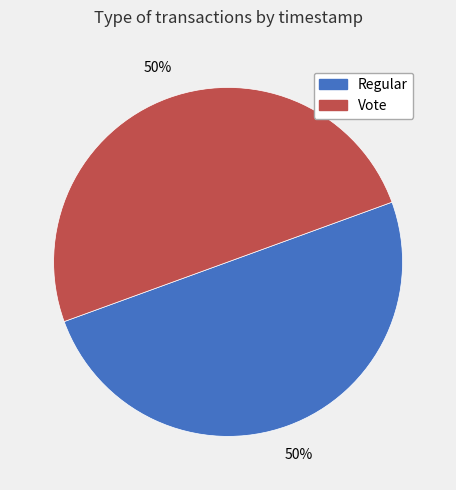

True or false: Regular accounts for 59% of the total.

False